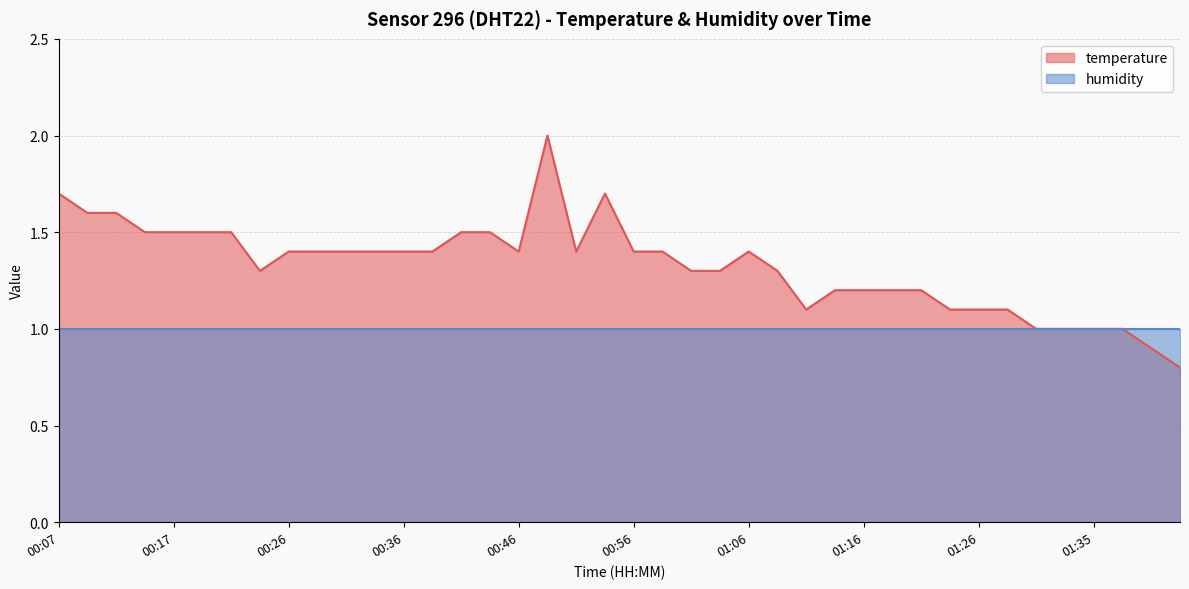

Where is the first local maximum?

00:48